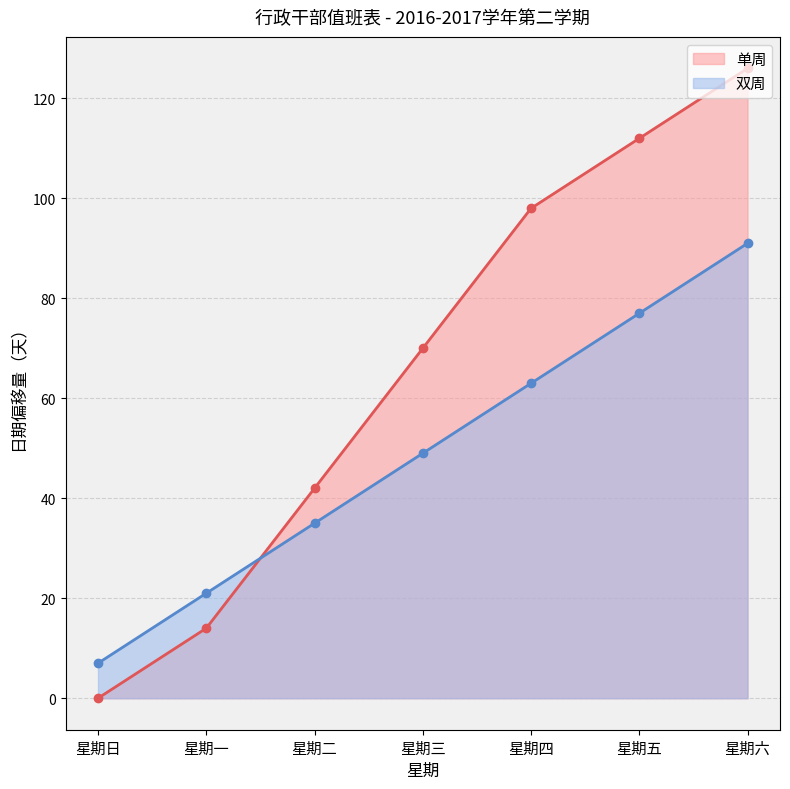

What is the label of the 4th point from the left?

星期三